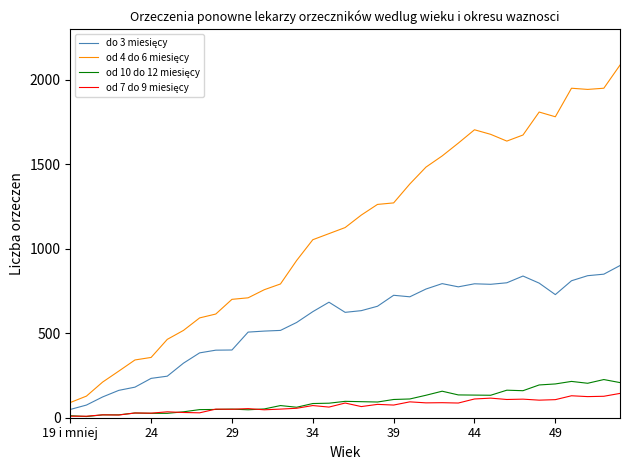

What is the value of the od 10 do 12 miesięcy point at the 26th from the left?

134